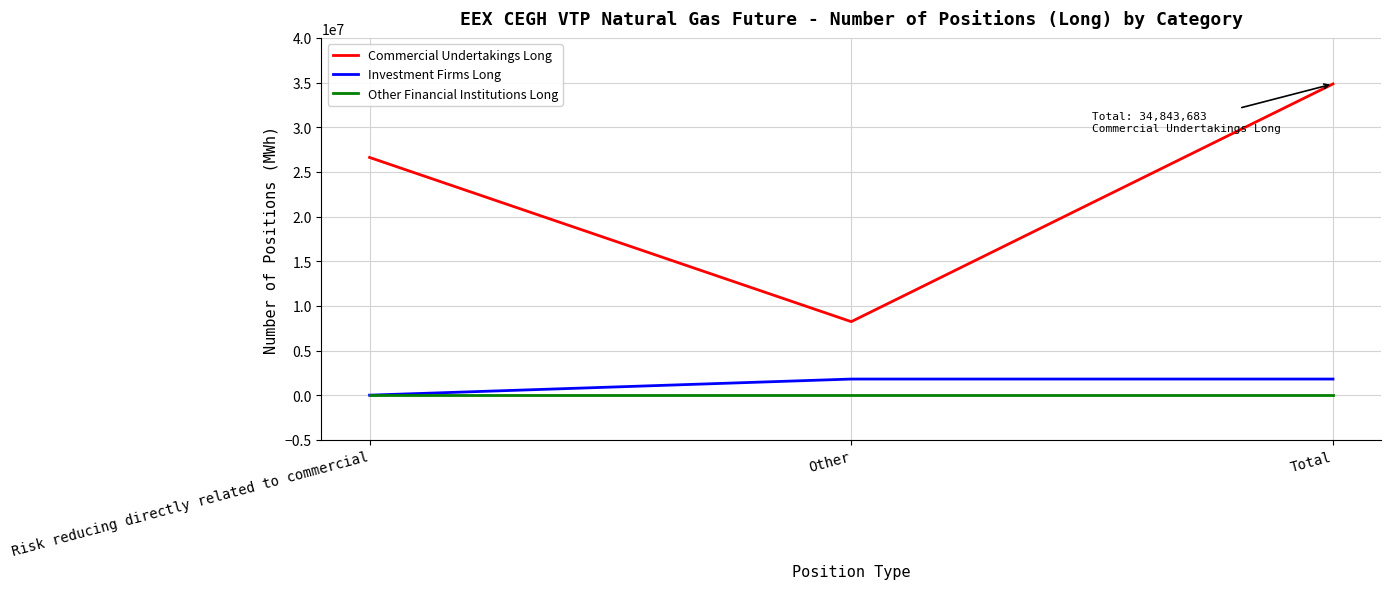

Read the Commercial Undertakings Long value at Risk reducing directly related to commercial.

26613068